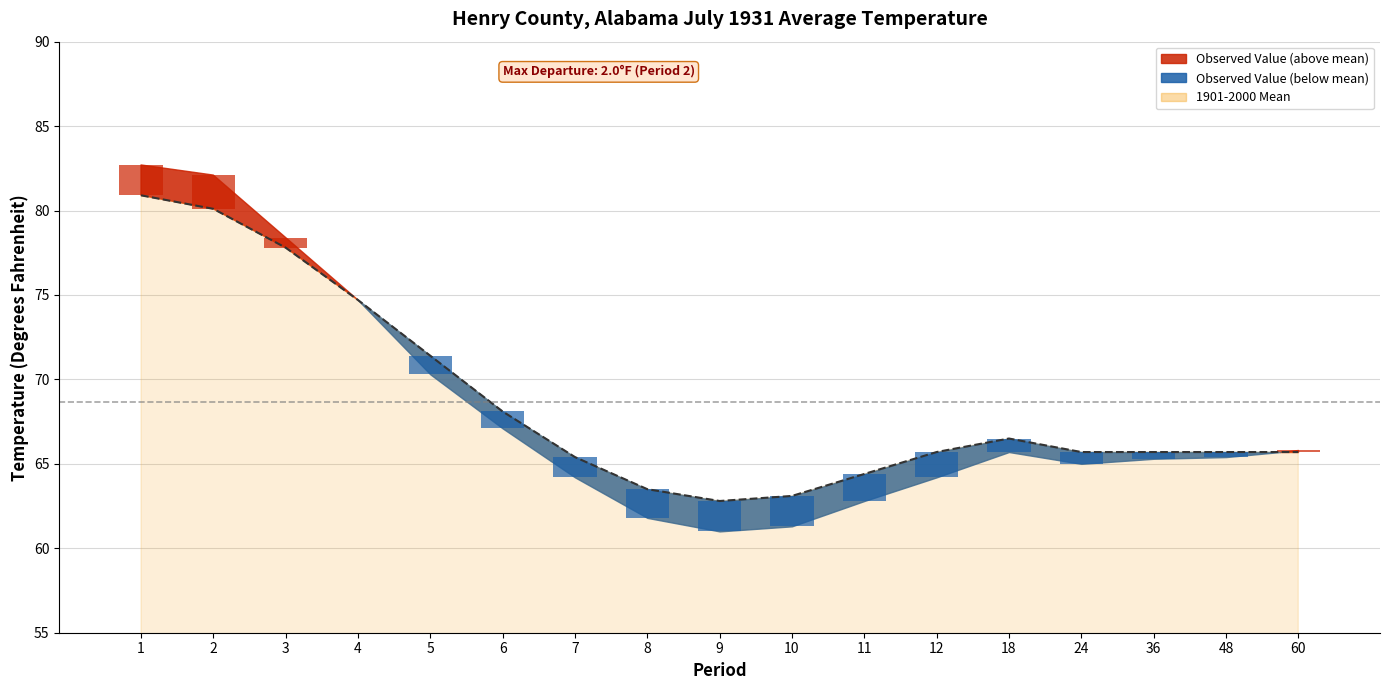

Reading left to right, list all the values displayed in this chart.

1=80.9	2=80.1	3=77.8	4=74.7	5=71.4	6=68.1	7=65.4	8=63.5	9=62.8	10=63.1	11=64.4	12=65.7	18=66.5	24=65.7	36=65.7	48=65.7	60=65.7